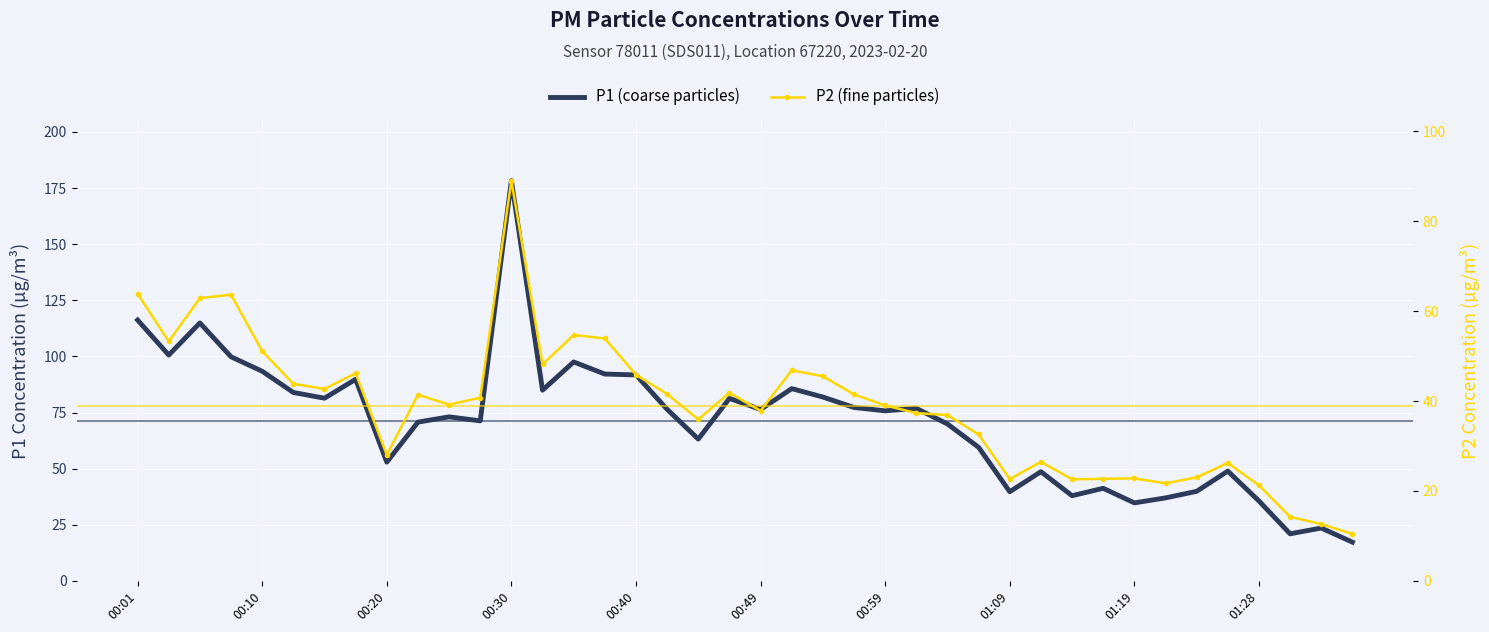

Where does the P2 (fine particles) series first go above 40?

00:01